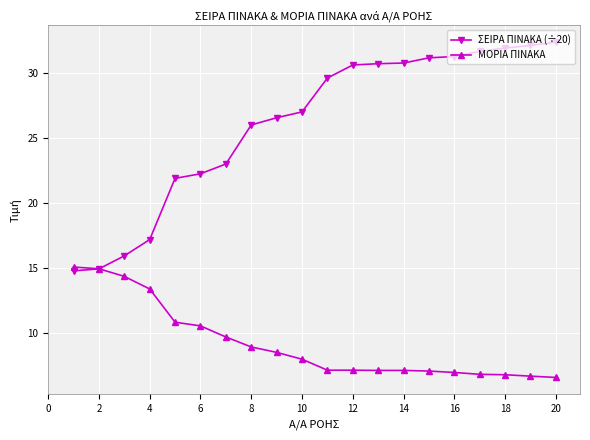

How many data points in ΜΟΡΙΑ ΠΙΝΑΚΑ are above 8?

10